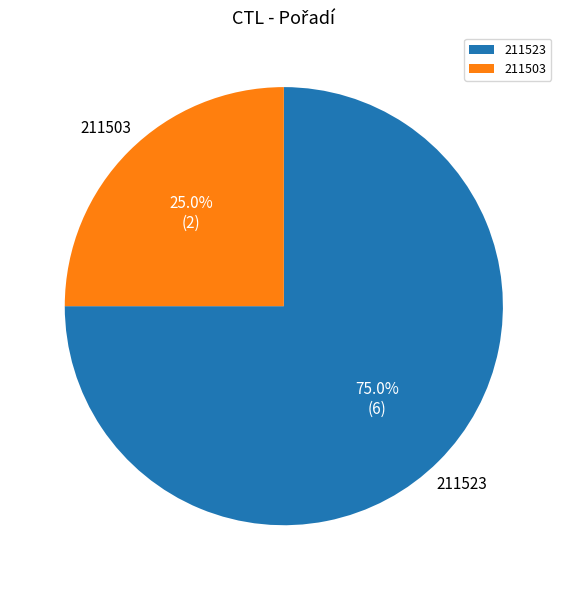

Is there any slice that represents more than half of the pie?

Yes